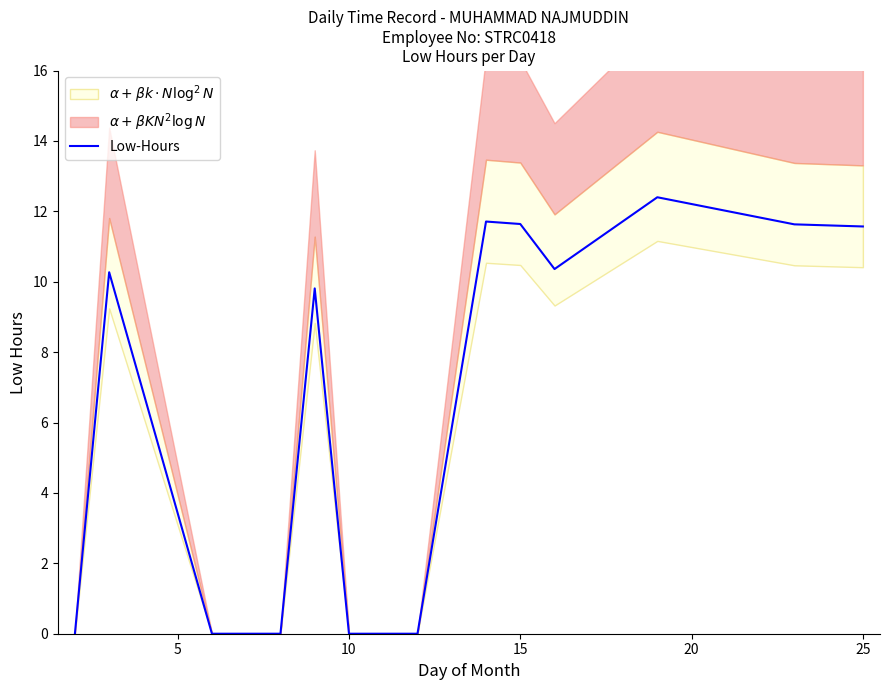

What is the maximum value for Low-Hours?

12.4